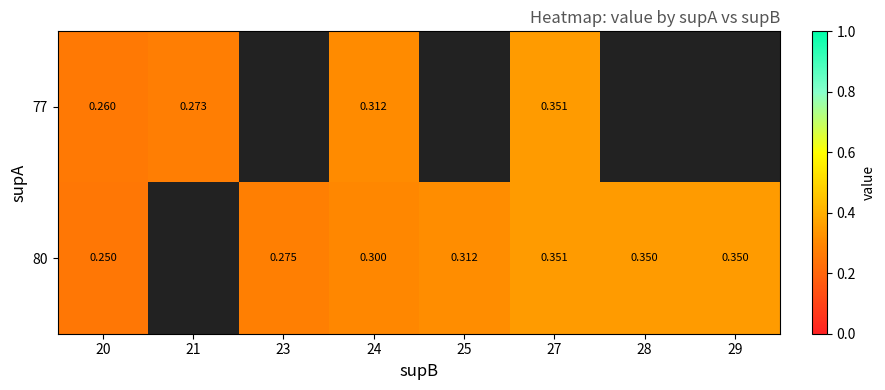

Is it true that 80 equals 0.1 at 25?

False